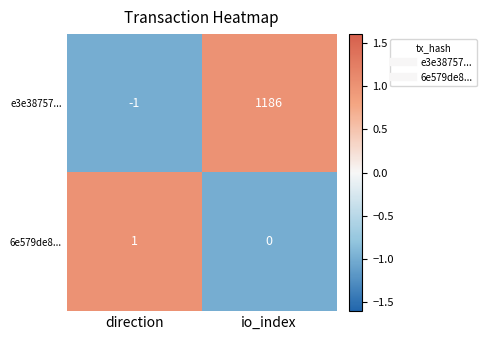

Which category has the highest value across all series?

io_index